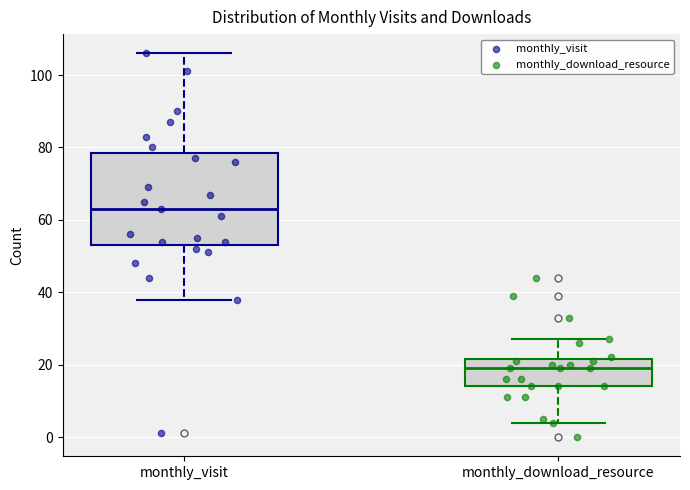

Reading left to right, read every box against the y-axis: the position of its median line, the range the box covers, and the ends of its whiskers. The values are not printed on the chart, so give them approximately, as read against the axis.

monthly_visit: median 64, box 54 to 78, whiskers 38 to 106
monthly_download_resource: median 20, box 14 to 22, whiskers 4 to 28